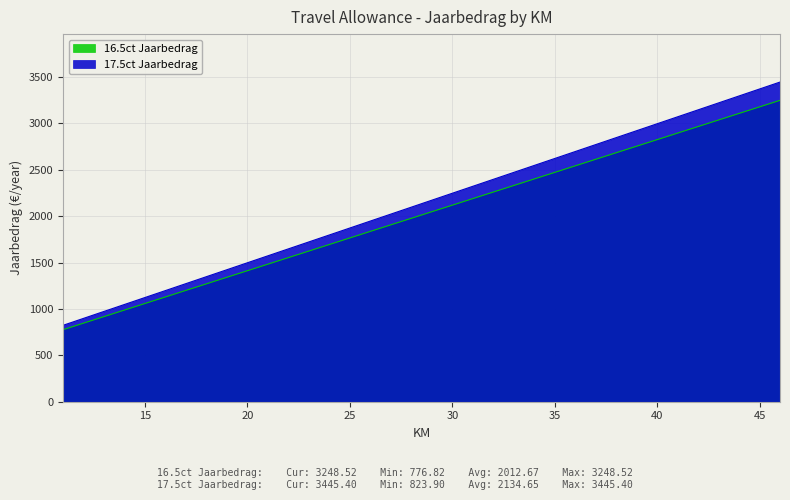

What is the difference between the second highest and second lowest values in the 16.5ct Jaarbedrag series?

2330.5